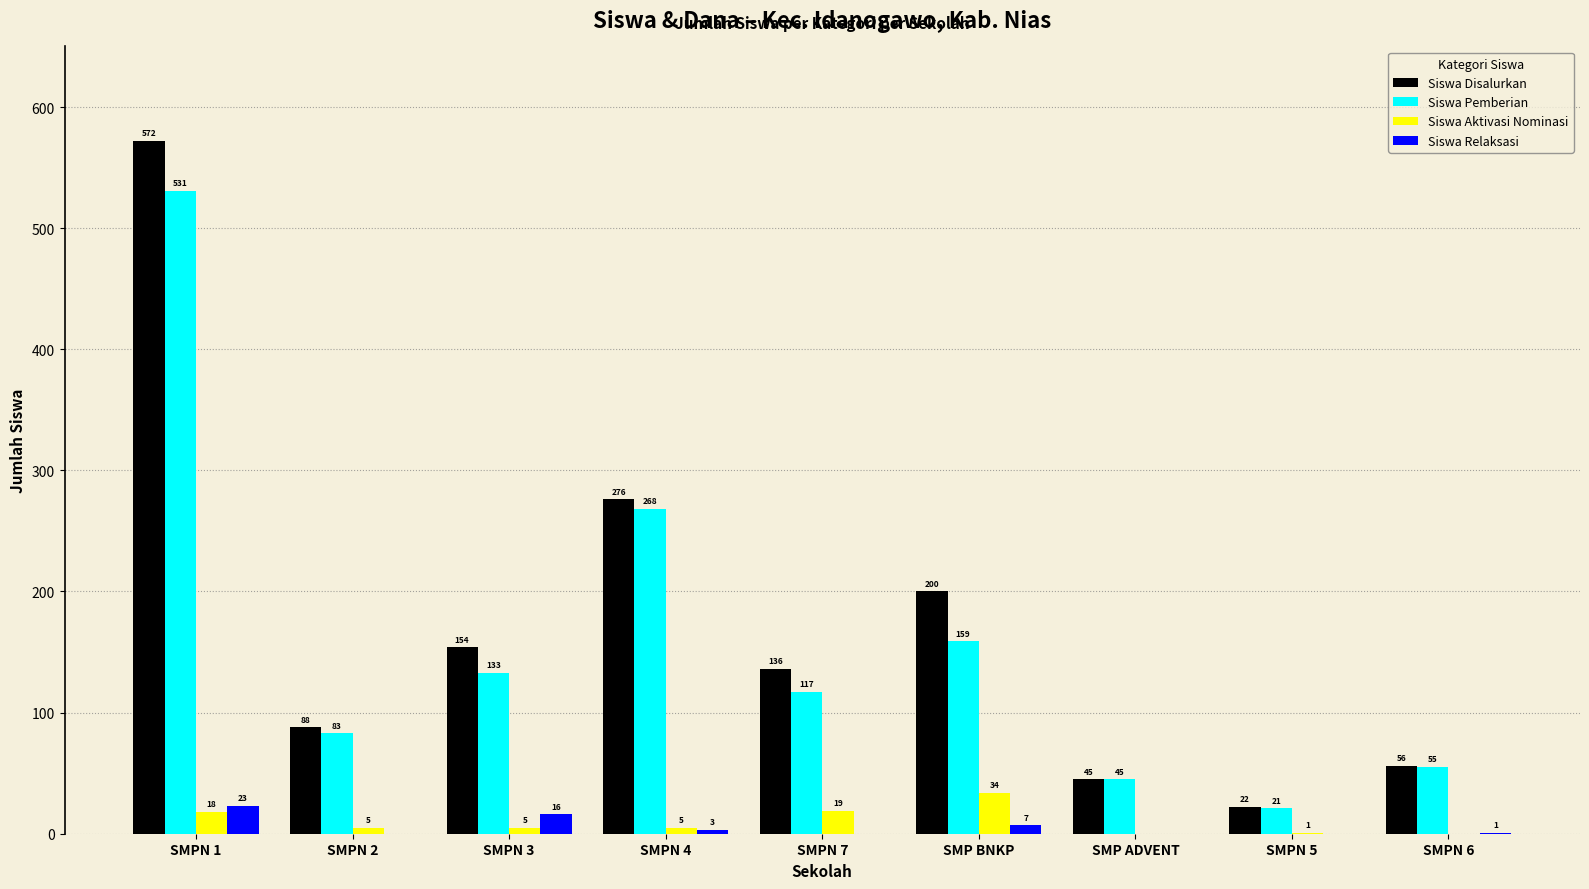

What are all the series names shown in the legend?

Siswa Disalurkan, Siswa Pemberian, Siswa Aktivasi Nominasi, Siswa Relaksasi